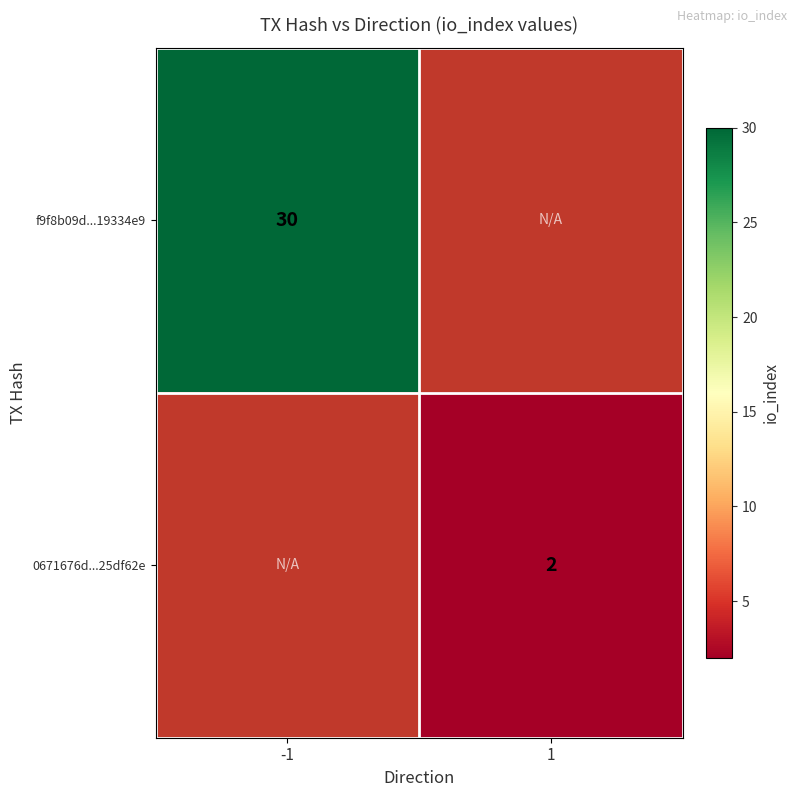

Is the value of 0671676d...25df62e at 1 greater than the value of f9f8b09d...19334e9 at -1?

No